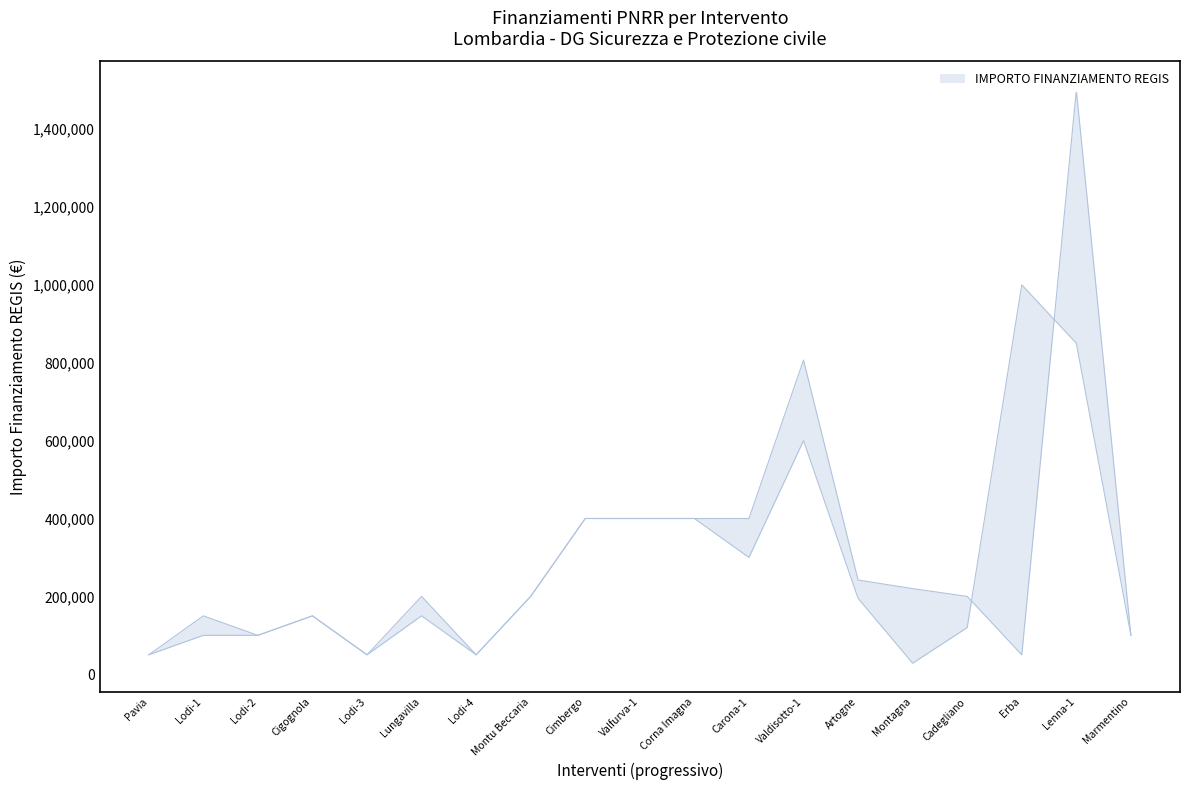

Count the number of categories in the chart.

19